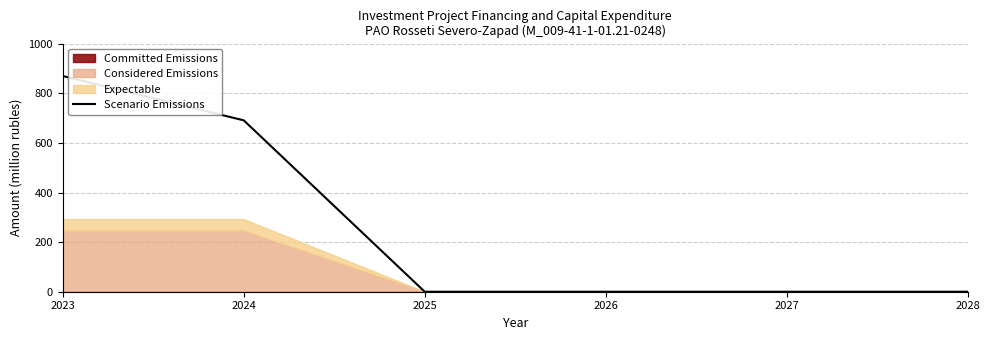

What is the difference between the second highest and minimum values?

691.4